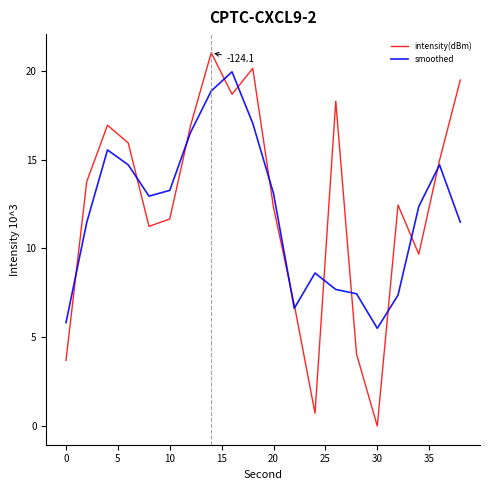

Reading right to left, list all the values displayed in this chart.

intensity(dBm): 19.5	15.0	9.7	12.4	0.0	4.1	18.3	0.7	6.8	12.3	20.1	18.7	21.0	16.9	11.7	11.2	15.9	16.9	13.8	3.7
smoothed: 11.5	14.7	12.4	7.4	5.5	7.4	7.7	8.6	6.6	13.1	17.0	19.9	18.9	16.5	13.3	12.9	14.7	15.5	11.5	5.8